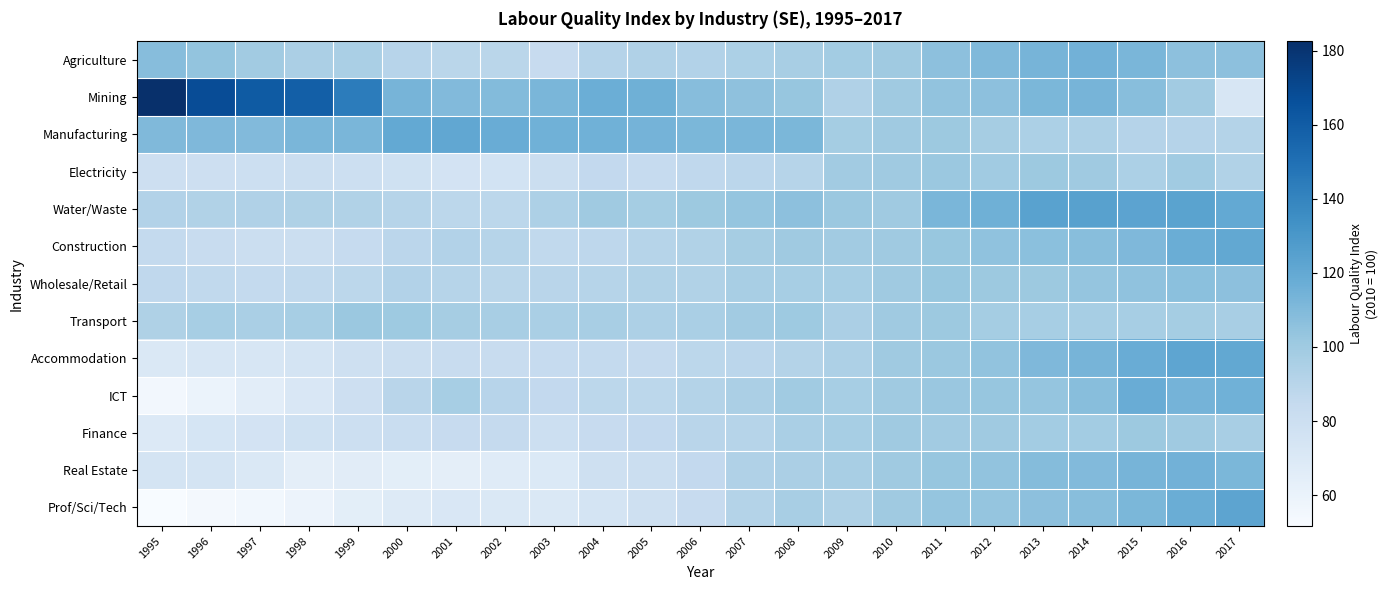

At how many categories does at least one series exceed 100?

22